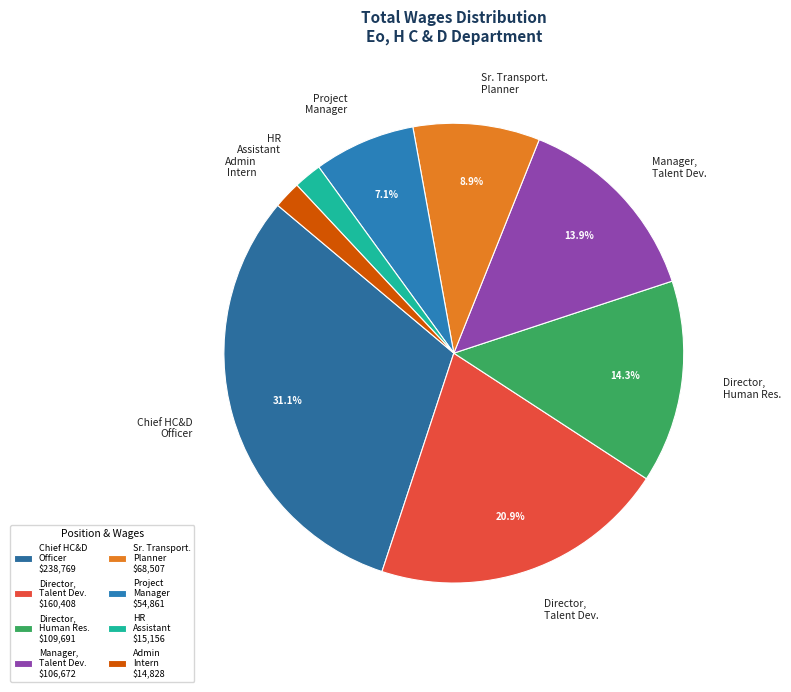

Approximately how many times larger is the value at Manager, Talent Dev. compared to Director, Talent Dev.?

0.7